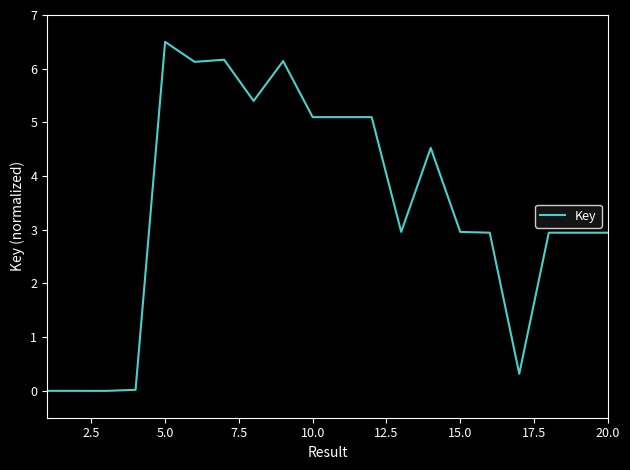

Is this an area chart (filled region under the line)?

No